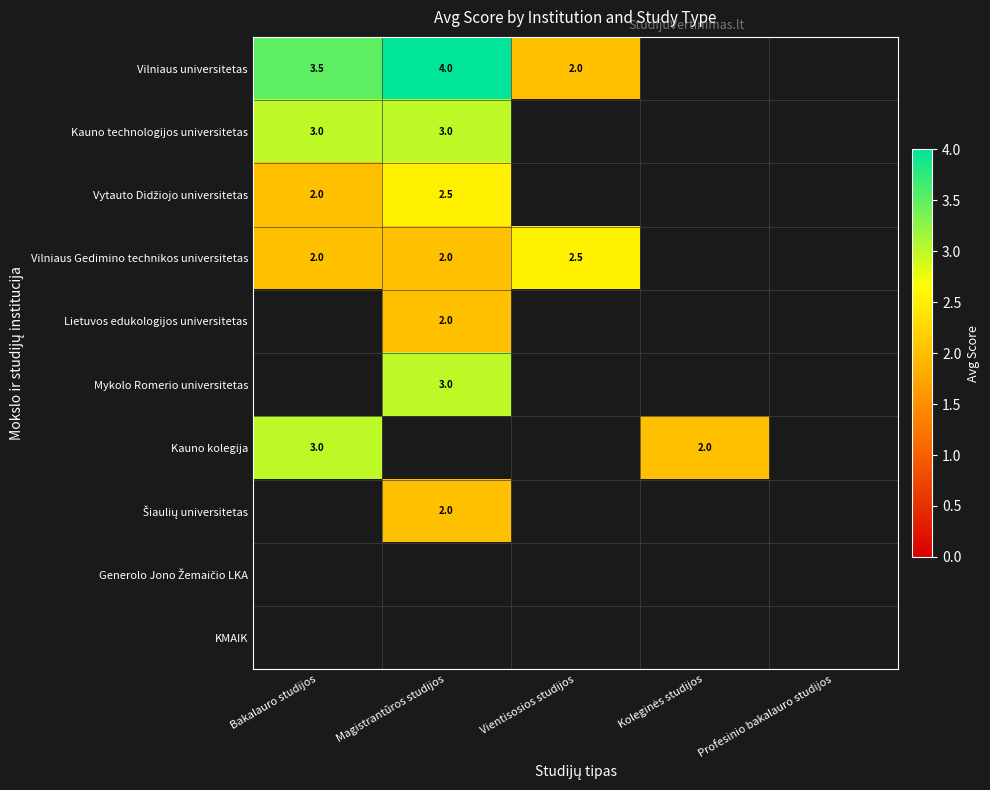

True or false: Vilniaus universitetas has a value of 2.7 at Magistrantūros studijos.

False